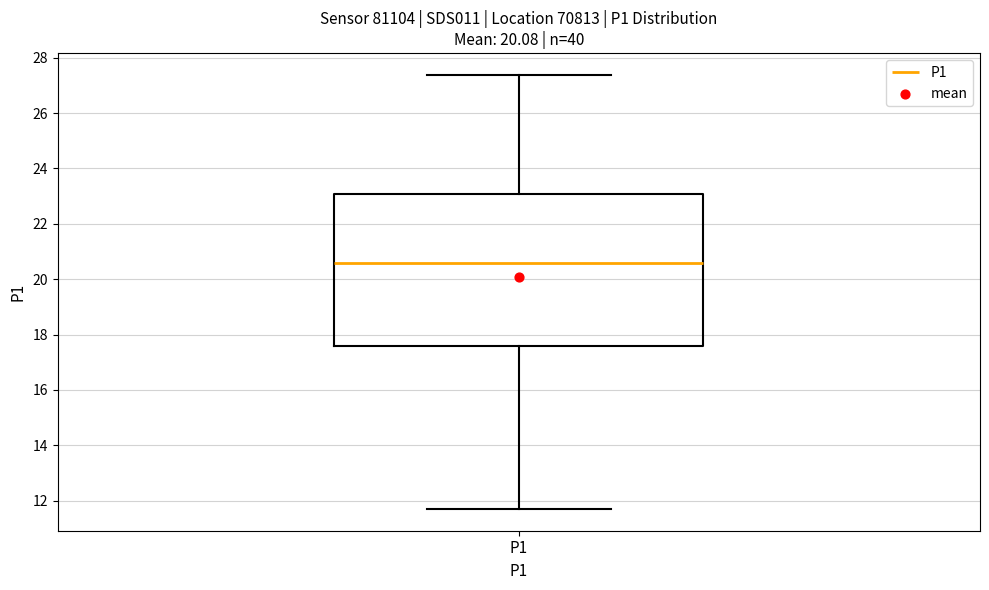

Read this box plot against the y-axis: the position of the median line, the range covered by the box, and the ends of both whiskers. The values are not printed on the chart, so give them approximately, as read against the axis.

median 20.6, box 17.6 to 23.0, whiskers 11.8 to 27.4